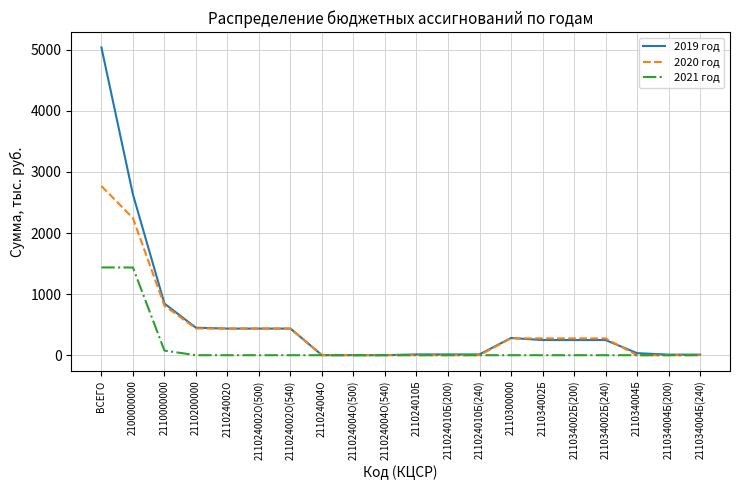

What is the maximum value for 2021 год?

1436.7